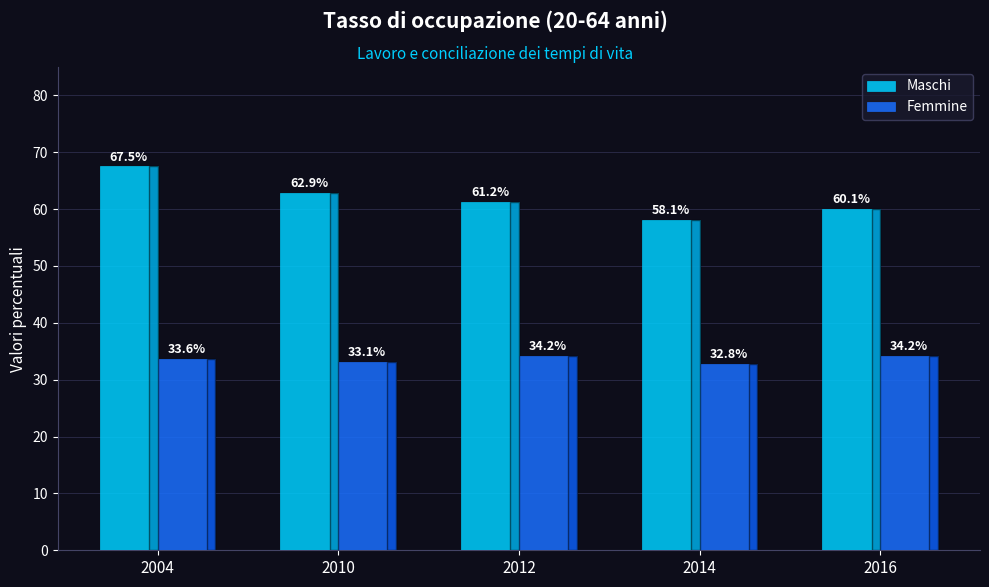

What is the difference between the maximum and minimum values in the Femmine series?

1.4